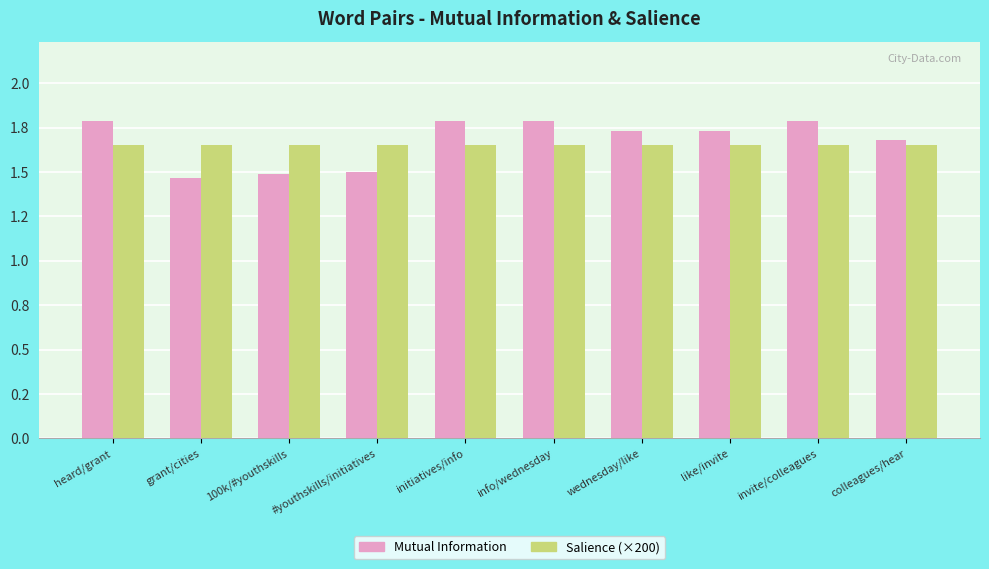

Reading left to right, extract all data points from this chart.

Mutual Information: heard/grant=1.8	grant/cities=1.5	100k/#youthskills=1.5	#youthskills/initiatives=1.5	initiatives/info=1.8	info/wednesday=1.8	wednesday/like=1.7	like/invite=1.7	invite/colleagues=1.8	colleagues/hear=1.7
Salience (×200): heard/grant=1.7	grant/cities=1.7	100k/#youthskills=1.7	#youthskills/initiatives=1.7	initiatives/info=1.7	info/wednesday=1.7	wednesday/like=1.7	like/invite=1.7	invite/colleagues=1.7	colleagues/hear=1.7